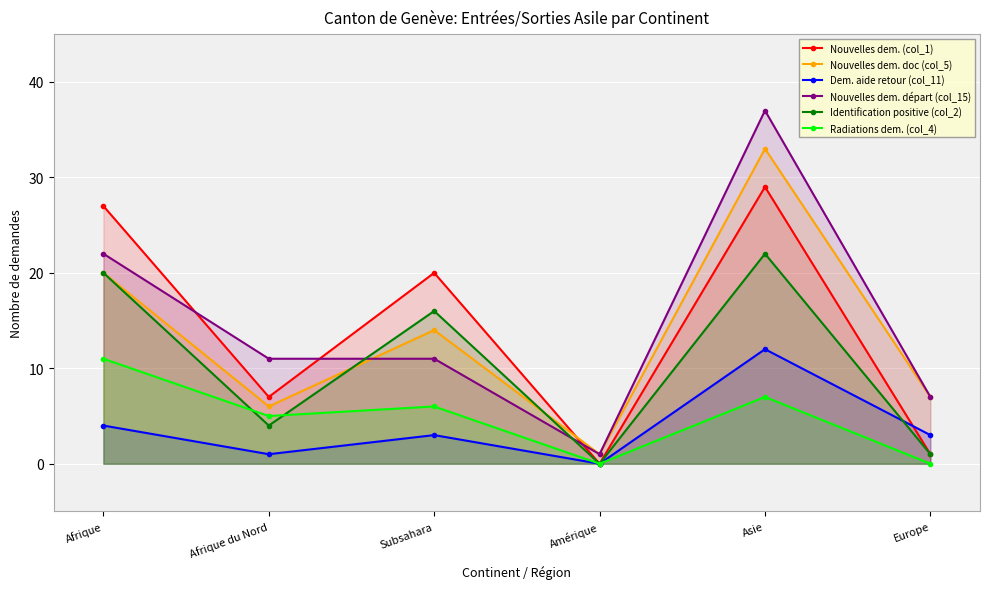

What is the difference between the highest and lowest values at Afrique?

23